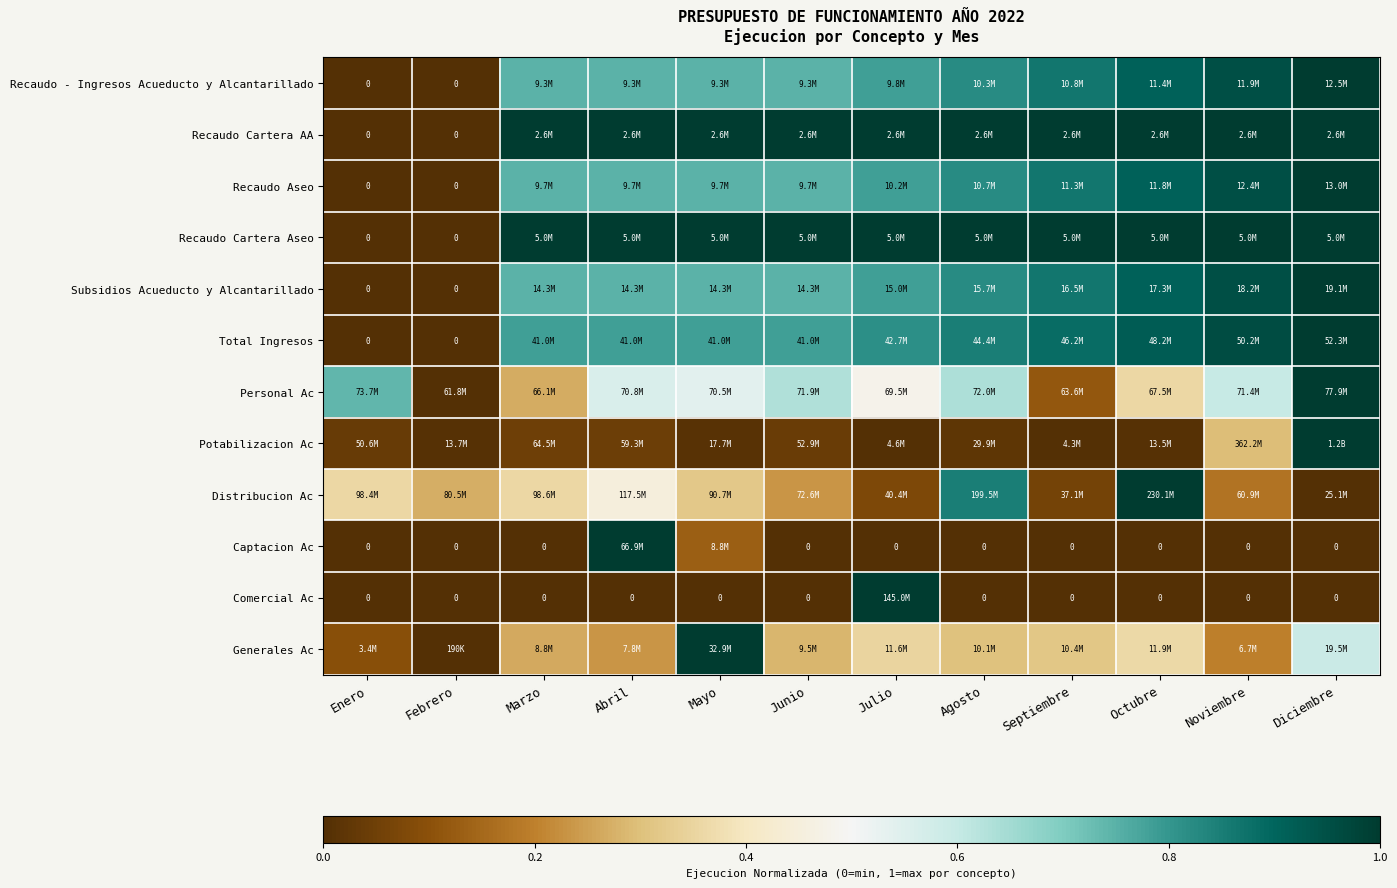

The Recaudo Aseo series shows 0.5 at Diciembre. True or false?

False